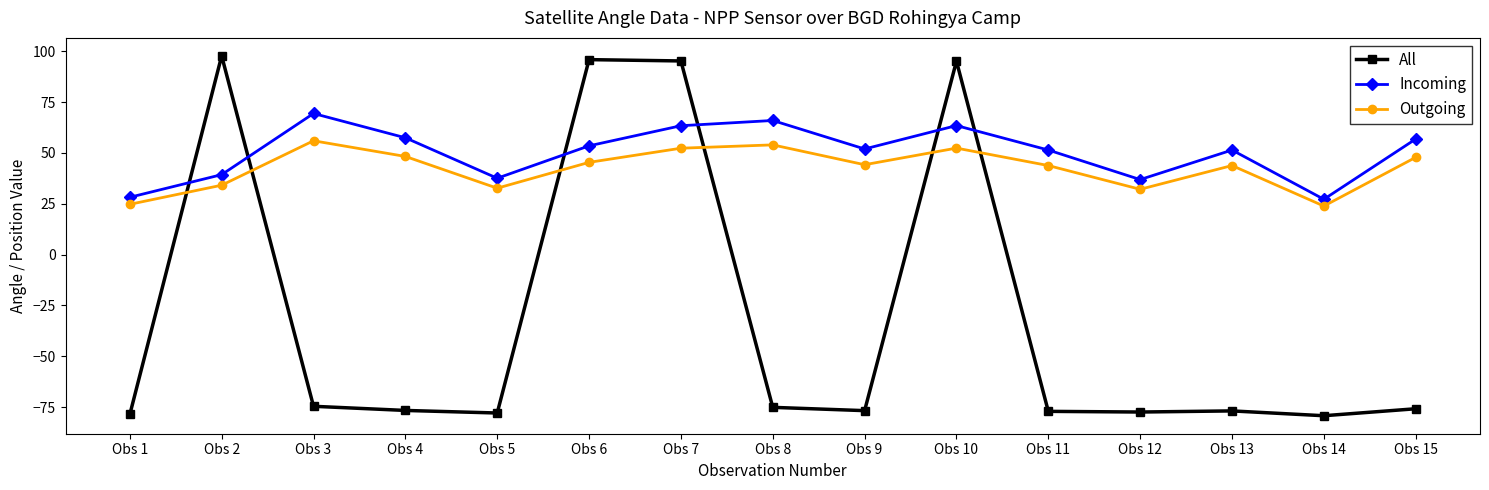

What is the spread (max minus min) of values at Obs 11?

128.4